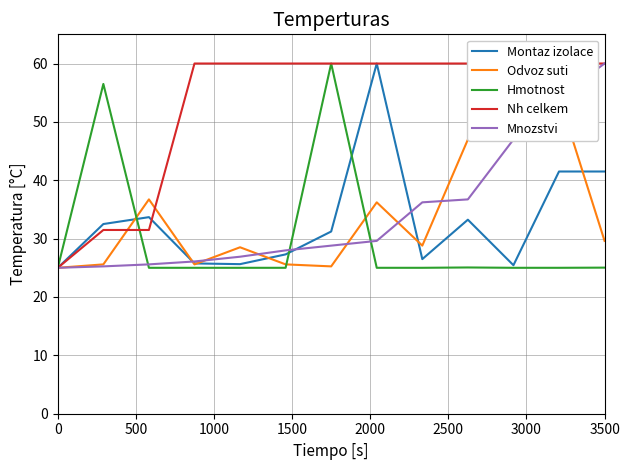

True or false: Hmotnost has a value of 25.0 at 3500.

True